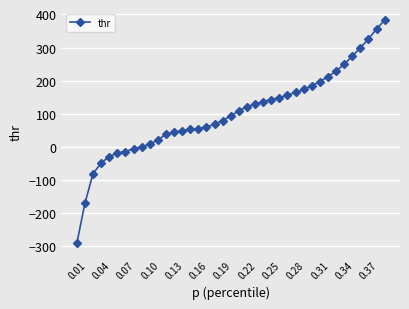

What is the difference between the second highest and second lowest values?

526.7